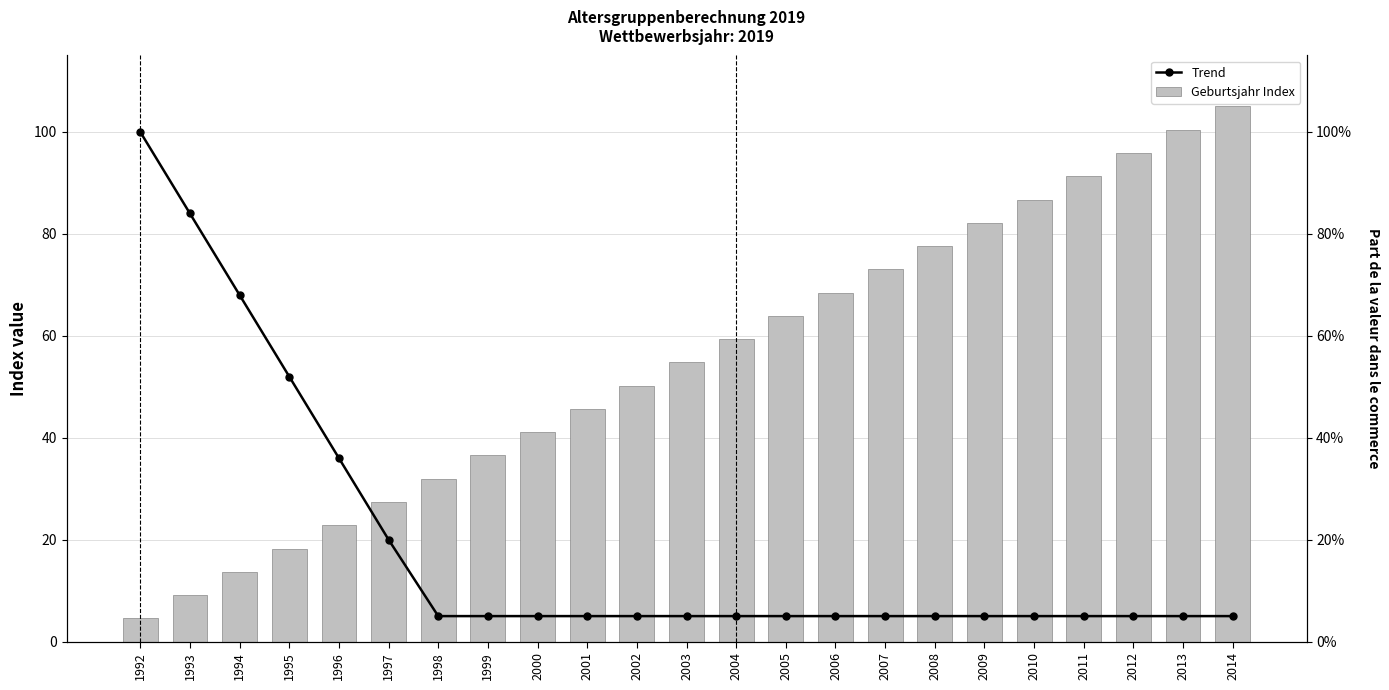

At how many categories does at least one series exceed 78?

8